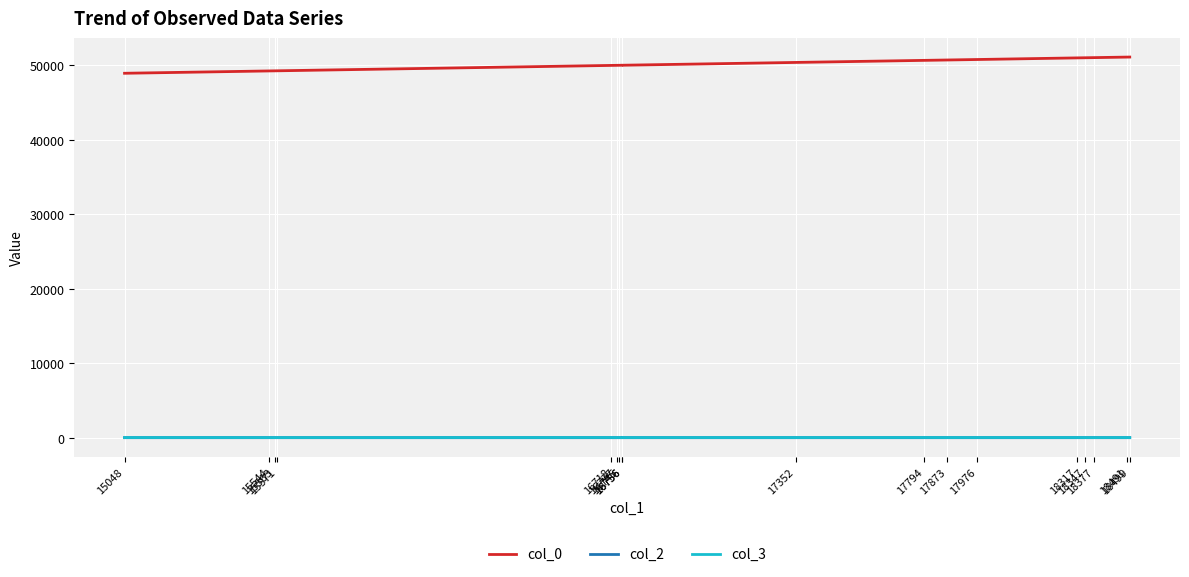

What is the highest value of the col_3 series?

21.0